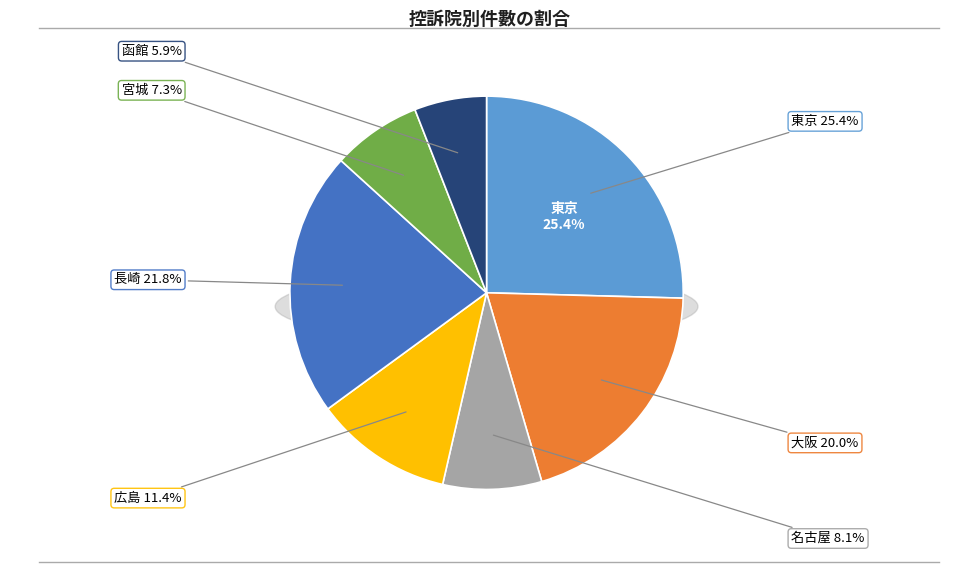

Combined, do 長崎 and 宮城 account for over 50%?

No